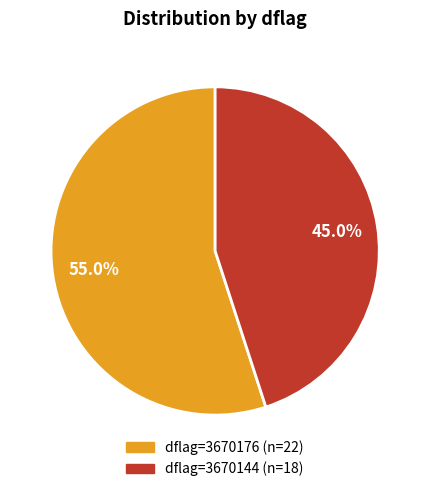

How many segments does this pie chart have?

2